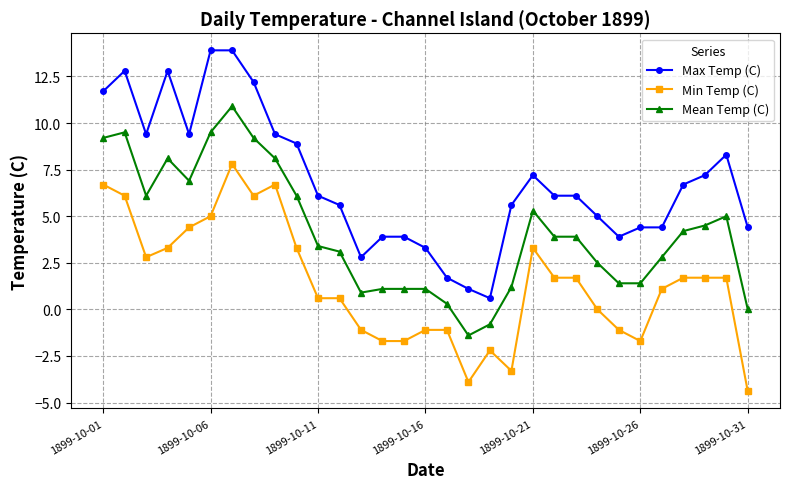

Does the chart display data point markers on the line(s)?

Yes